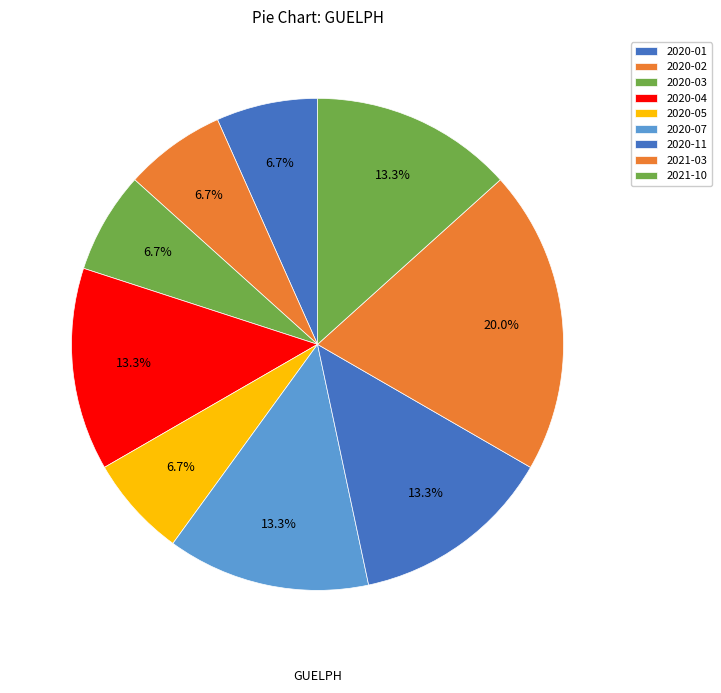

Count the number of slices in the pie.

9